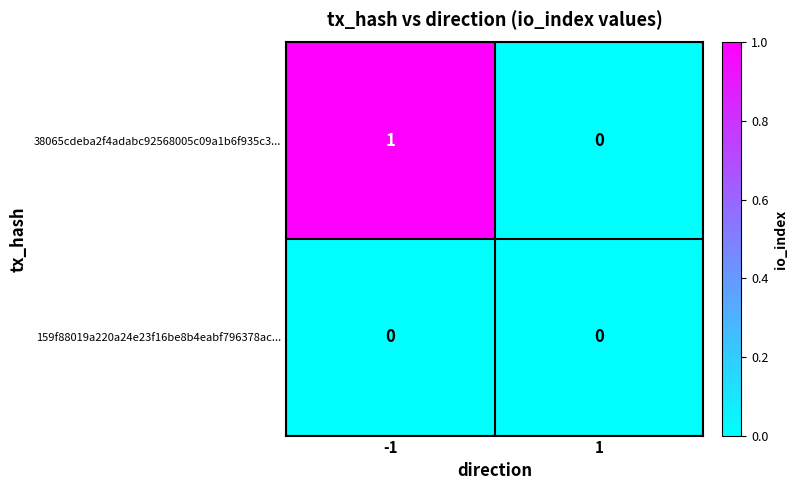

The value of 38065cdeba2f4adabc92568005c09a1b6f935c3... at 1 is 0. True or false?

True